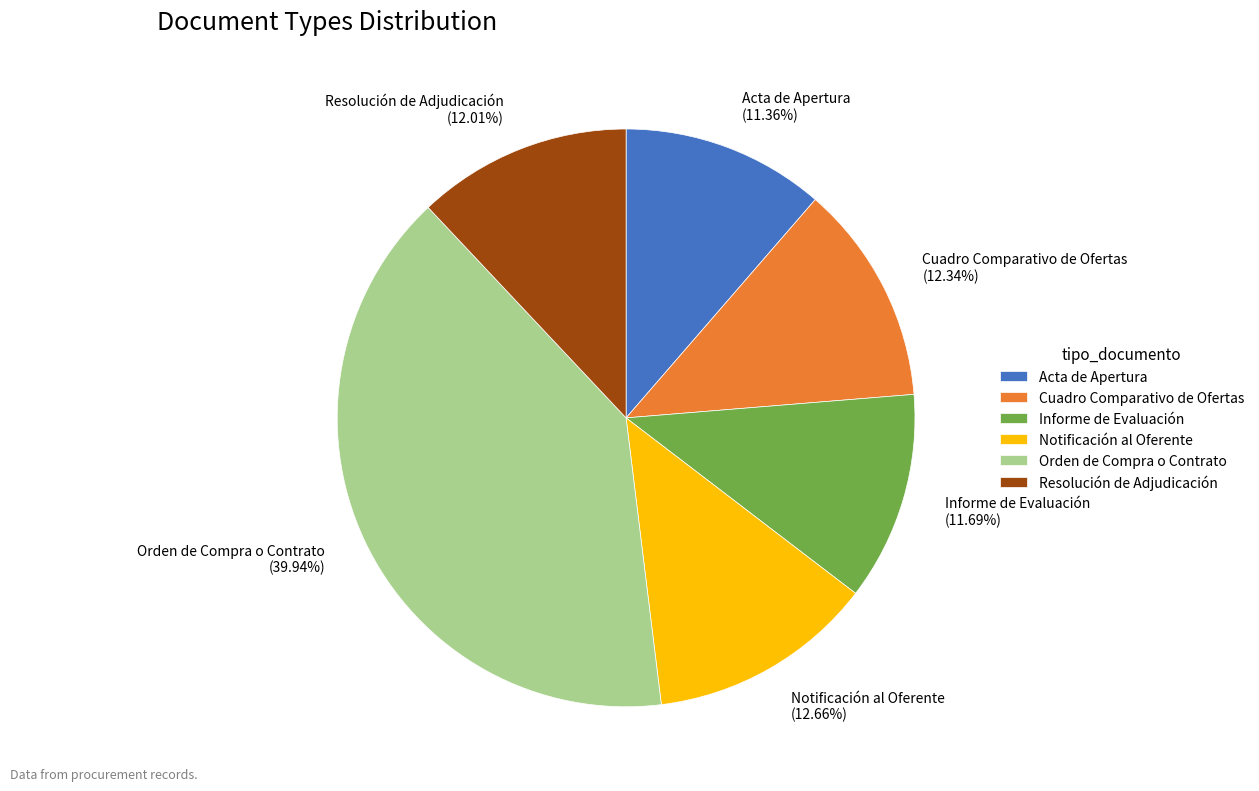

To the nearest percent, what percentage of the pie is Orden de Compra o Contrato?

40%